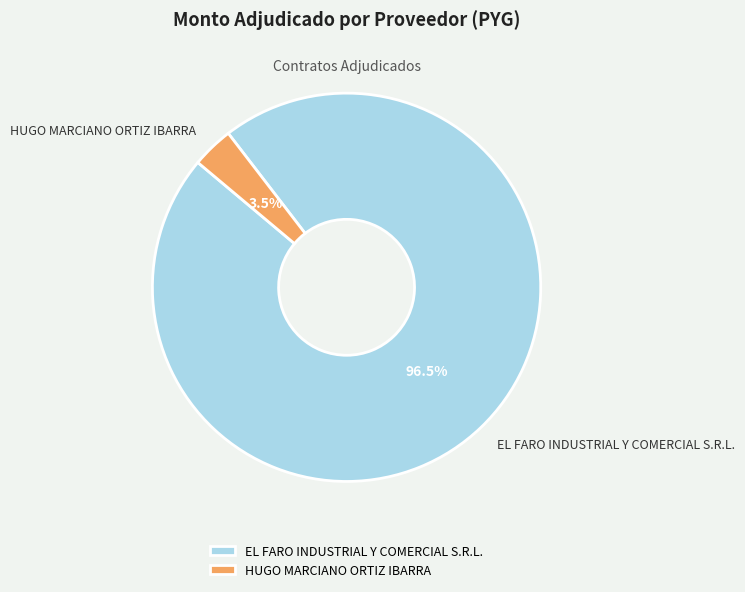

Rank the categories by value from highest to lowest.

EL FARO INDUSTRIAL Y COMERCIAL S.R.L., HUGO MARCIANO ORTIZ IBARRA